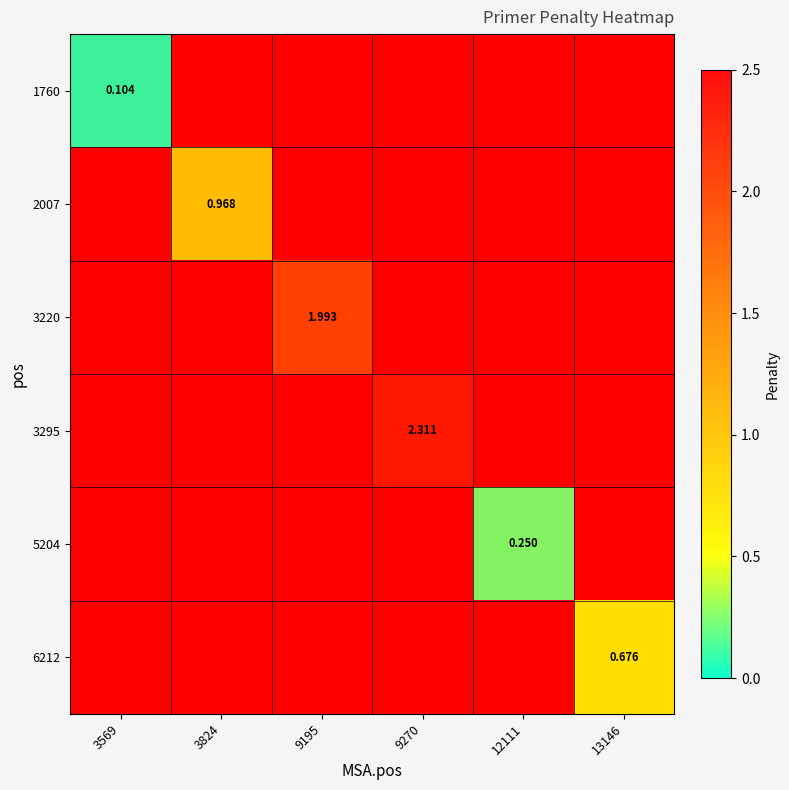

Rank the series by their average value, from lowest to highest.

1760, 2007, 3220, 3295, 5204, 6212